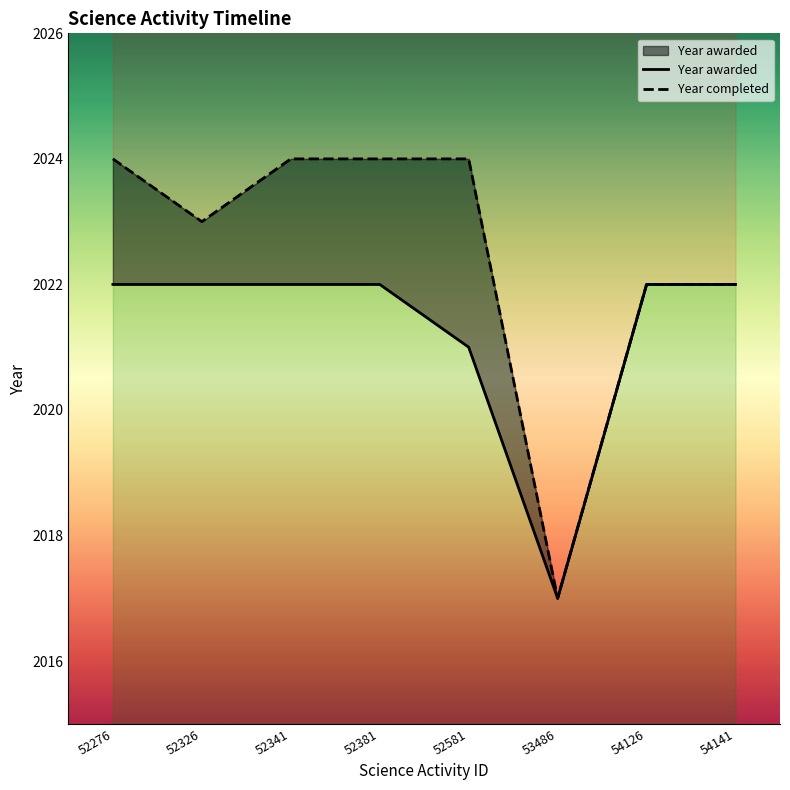

Rank the categories by value from highest to lowest.

52276, 52326, 52341, 52381, 54126, 54141, 52581, 53486